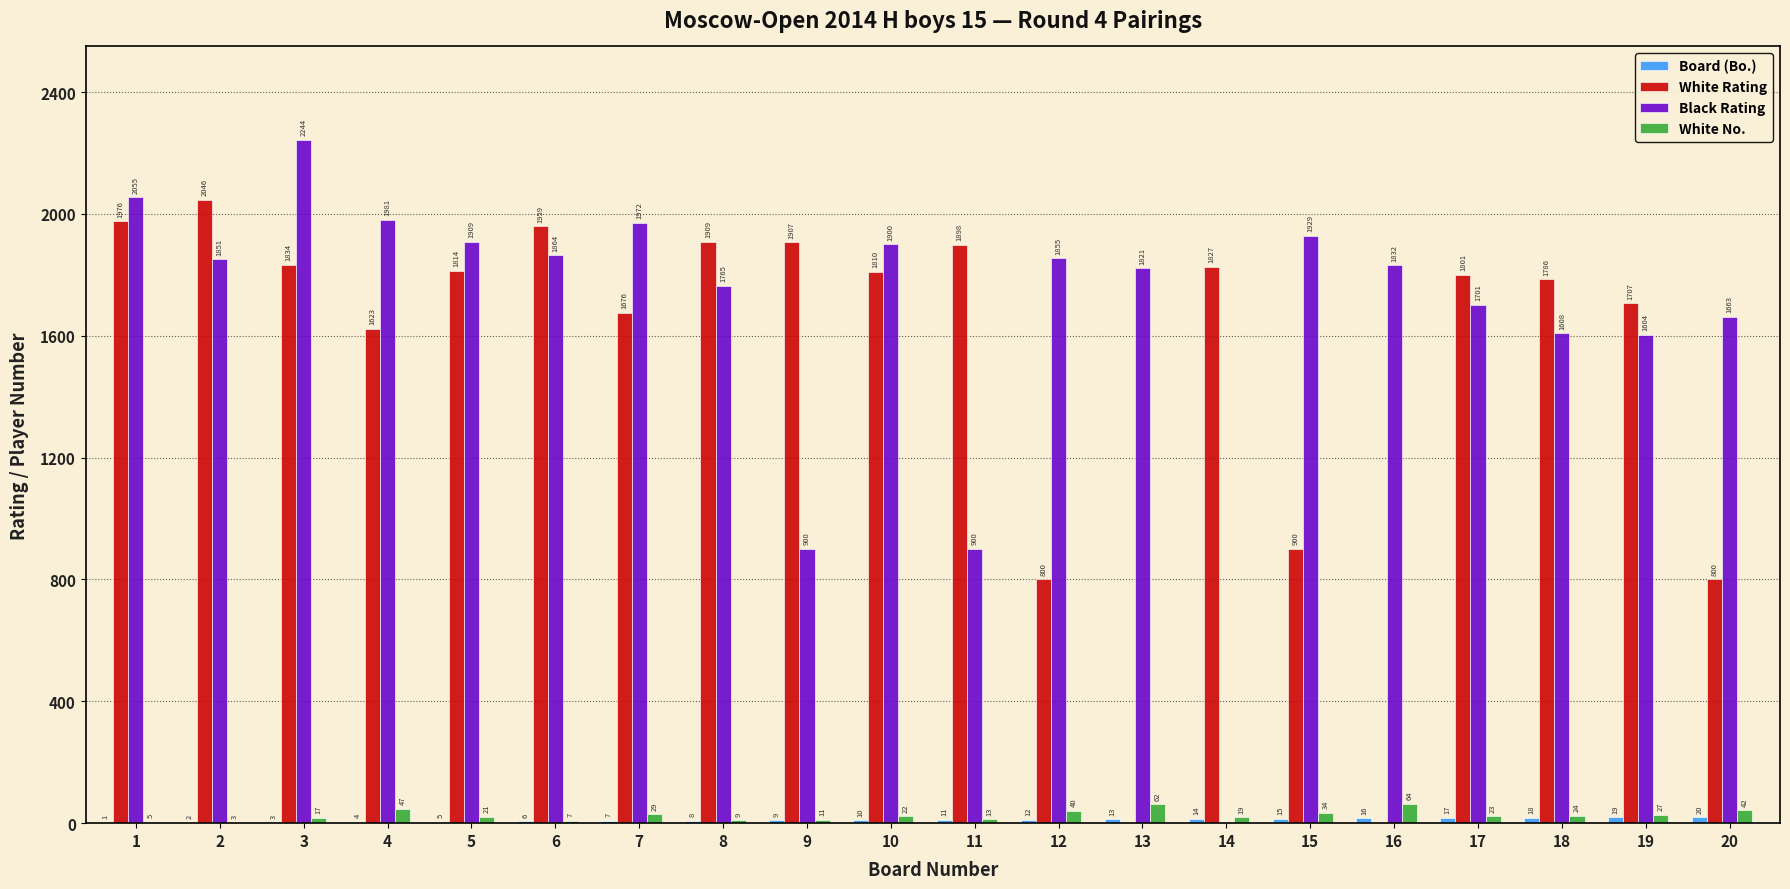

The White Rating series shows 2783 at 14. True or false?

False